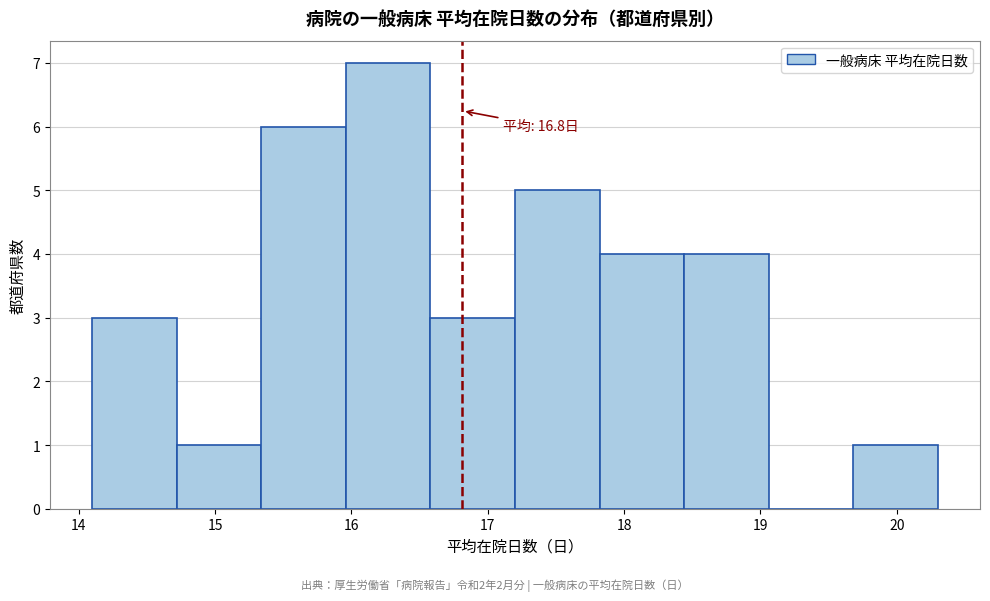

Over which range of the x-axis is the bar tallest?

15.96 to 16.58